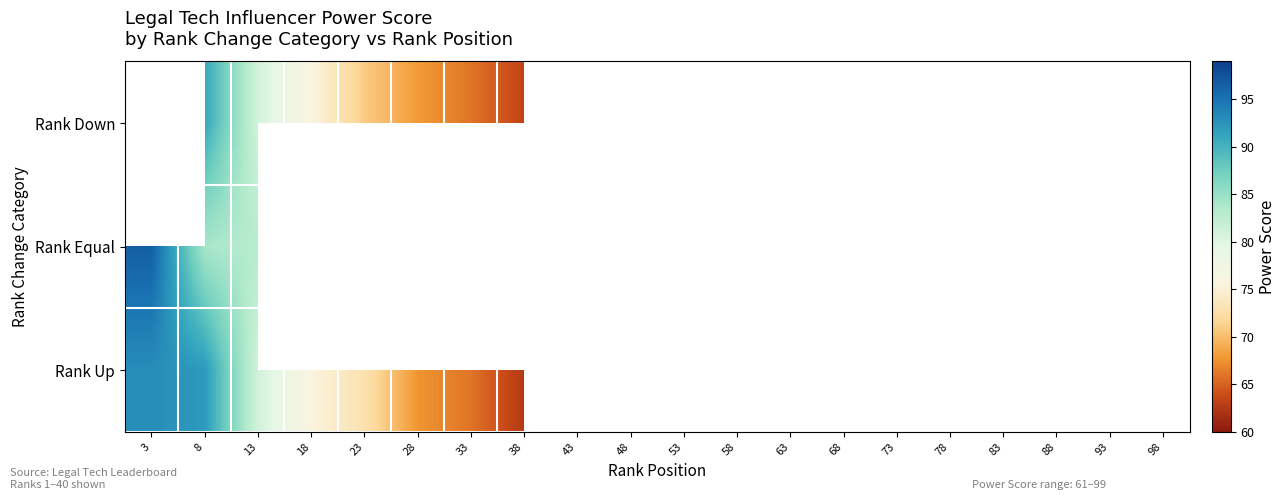

What is the minimum value for Rank Up?

62.5